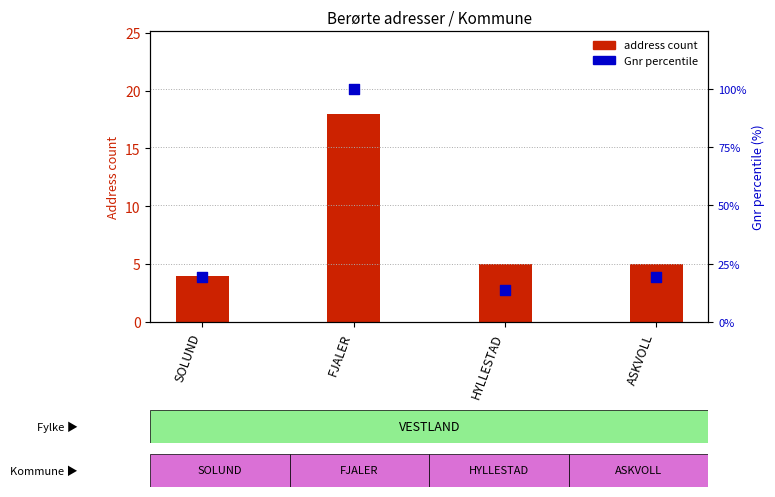

At how many categories does at least one series exceed 78?

1